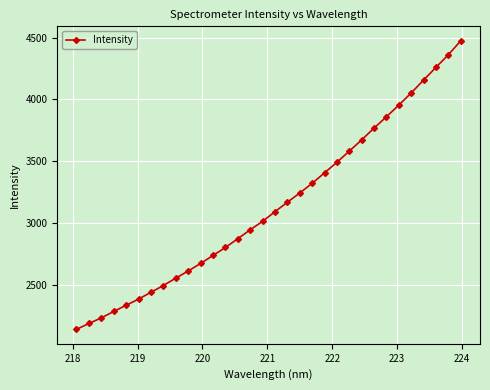

What is the value of the 18th point from the left?

3168.6